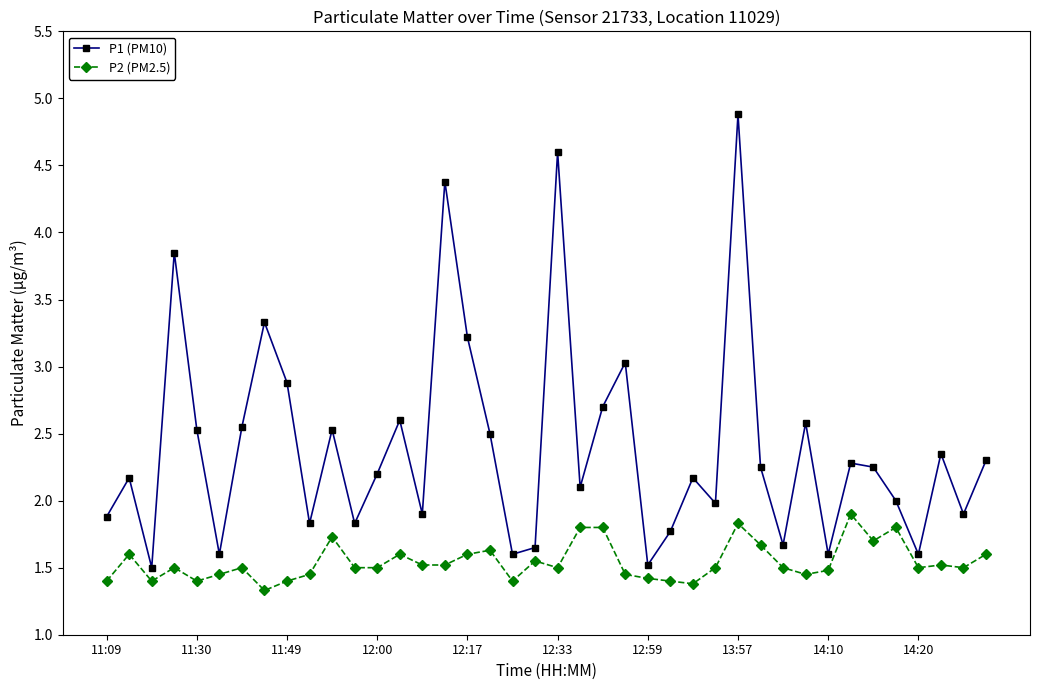

What is the average value of the P2 (PM2.5) series?

1.5